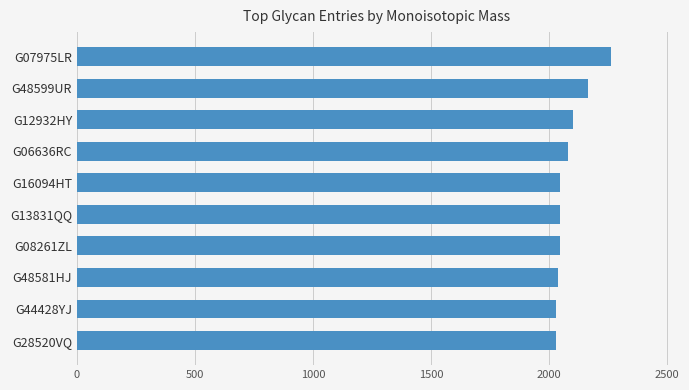

Is it true that the value at G13831QQ is 1261.3?

False